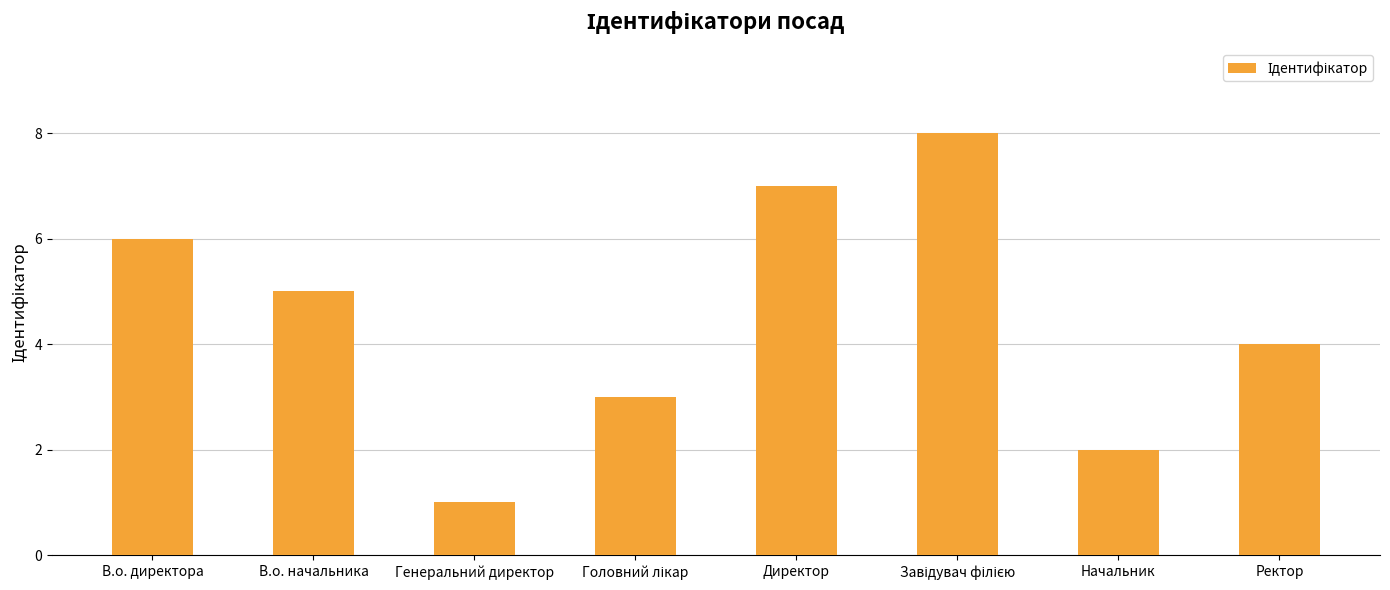

Which has a higher value, Генеральний директор or Директор?

Директор